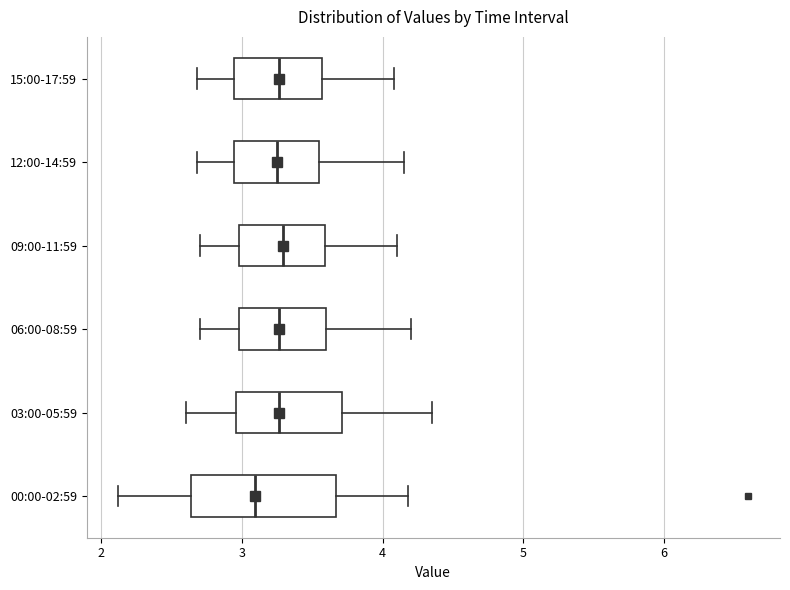

Where does the median line of the box for 00:00-02:59 sit on the x-axis? The values are not printed on the chart, so give them approximately, as read against the axis.

3.1